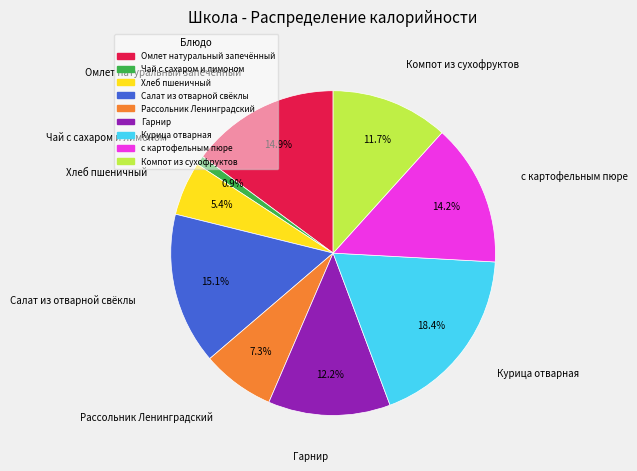

True or false: Салат из отварной свёклы accounts for 15% of the total.

True